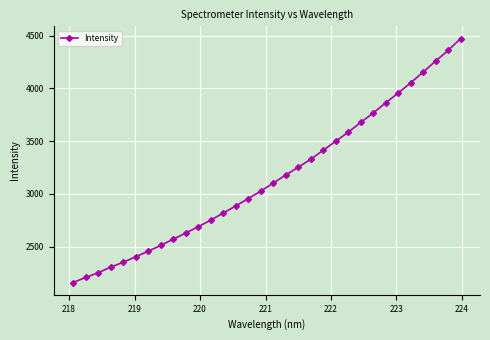

How many distinct data groups are displayed?

1